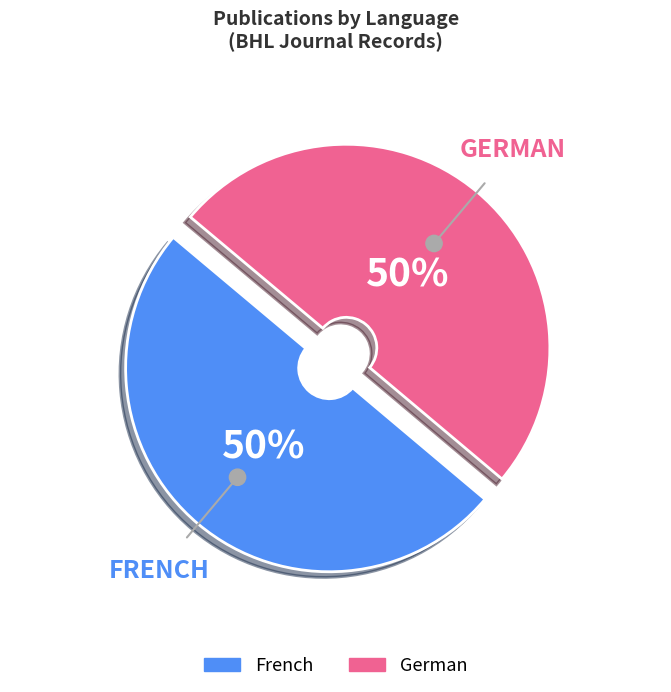

To the nearest percent, what percentage of the pie is German?

50%